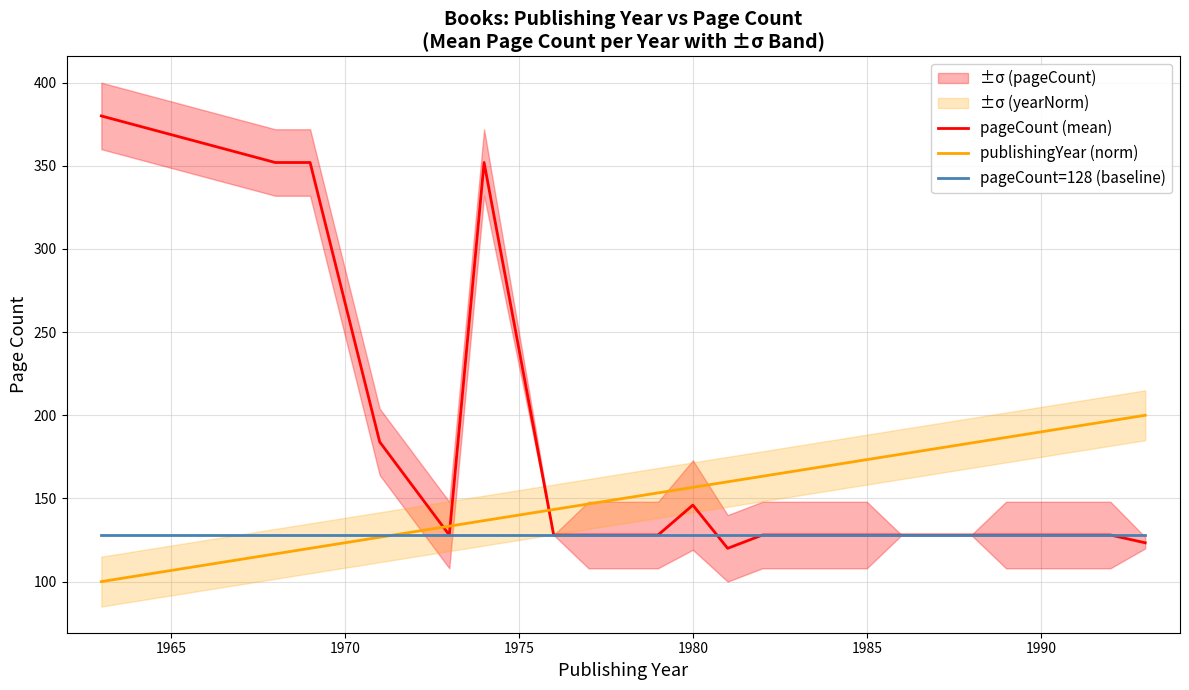

What is the sum of all pageCount=128 (baseline) values?

2944.0